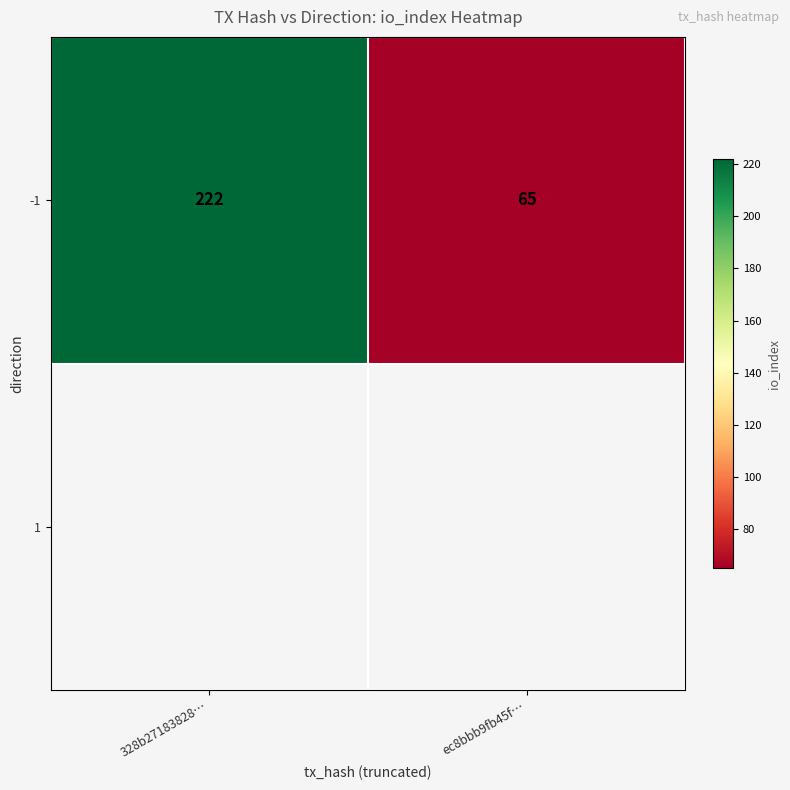

Count the values in the range 65 to 222.

2